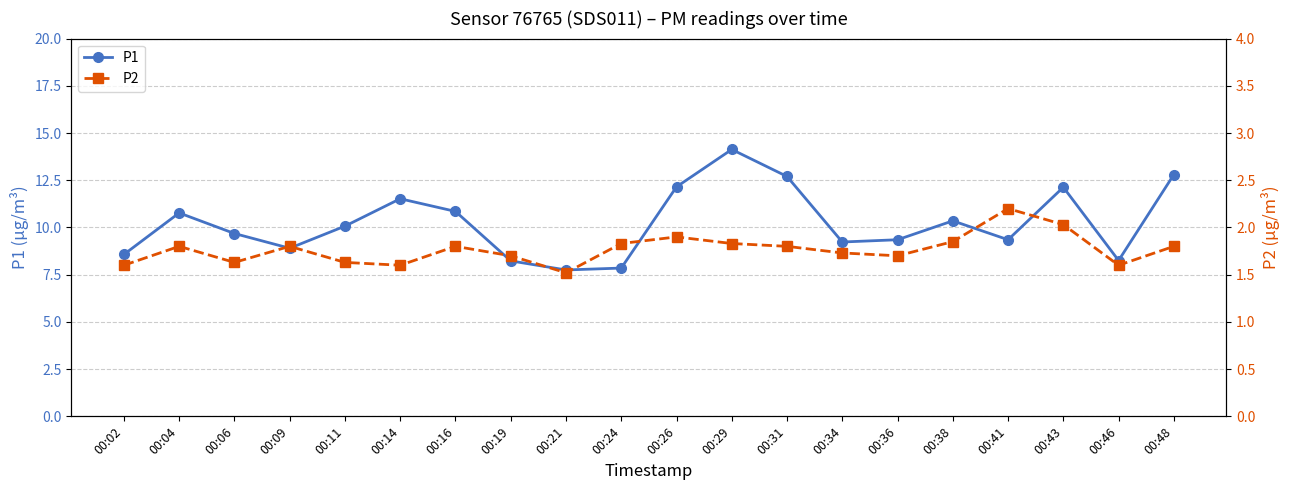

How many categories are shown in the chart?

20